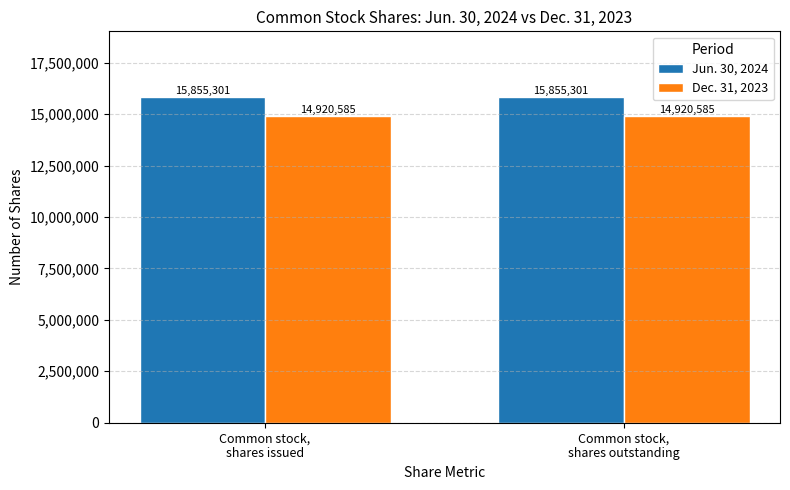

What is the difference between the highest and lowest values at Common stock,
shares outstanding?

934716